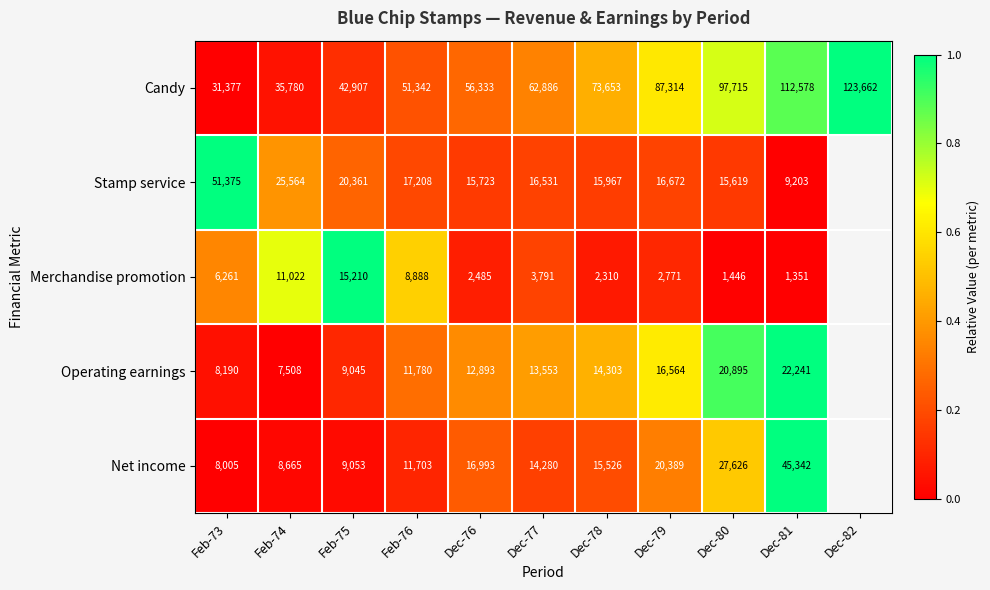

What is the sum of the Candy values at Dec-81 and Feb-76?

163920